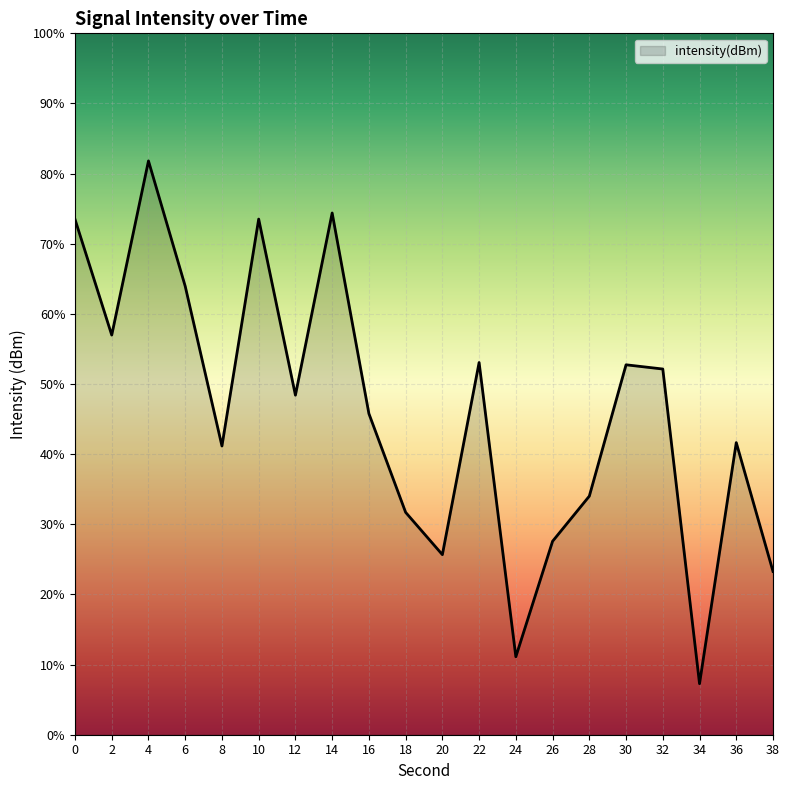

Between 18 and 38, which is larger?

18